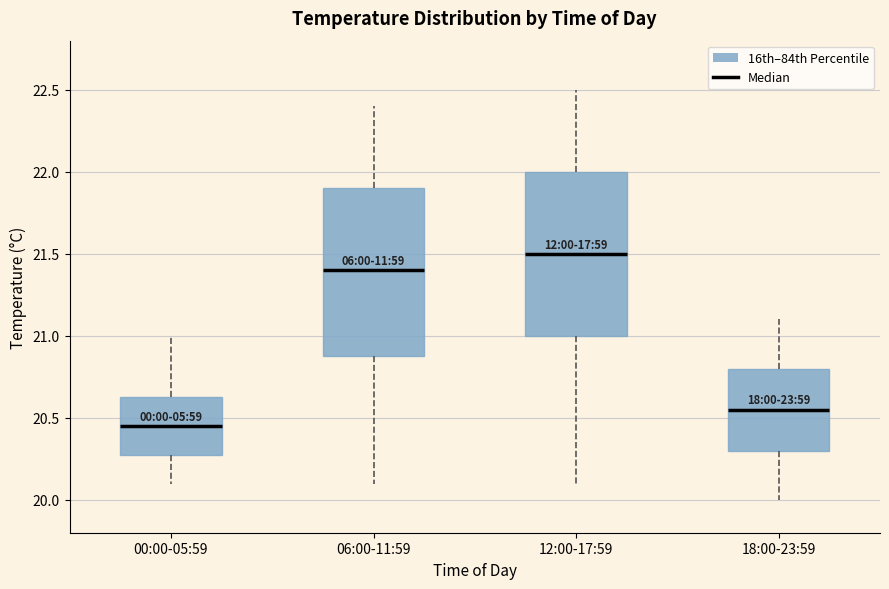

Where is the lower edge of the box for 00:00-05:59 on the y-axis? The values are not printed on the chart, so give them approximately, as read against the axis.

20.30